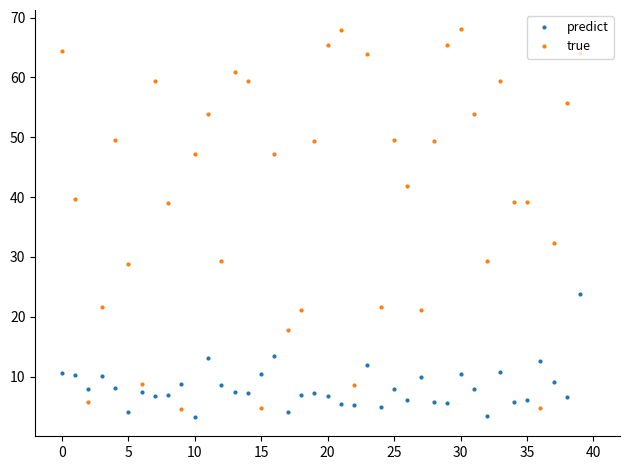

Rank the series by their maximum value, from lowest to highest.

predict, true